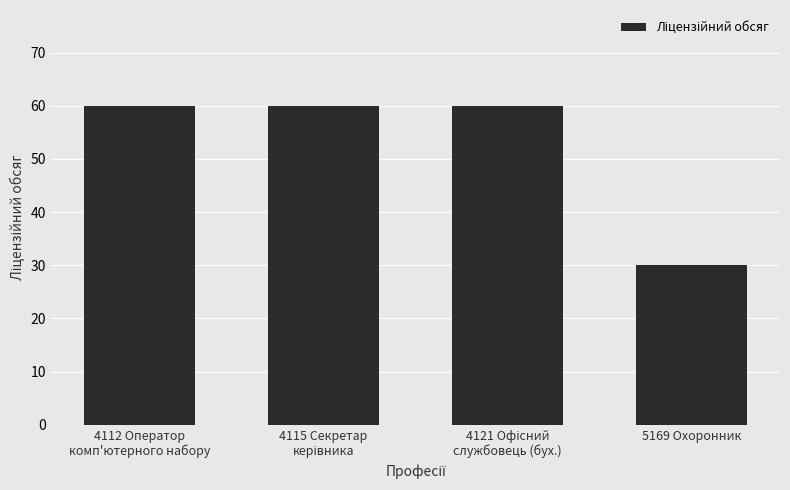

Reading left to right, transcribe all the data shown in this chart.

60	60	60	30